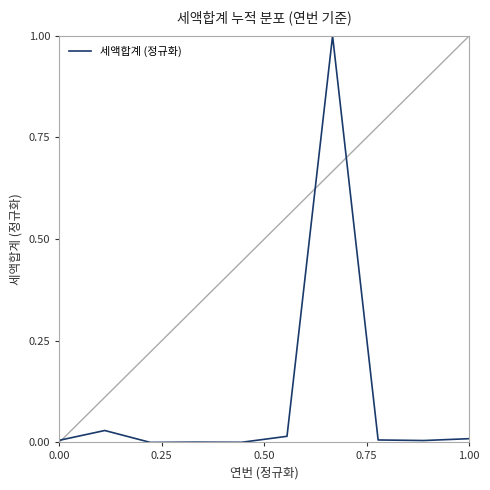

What is the difference between the maximum and minimum values?

1.0